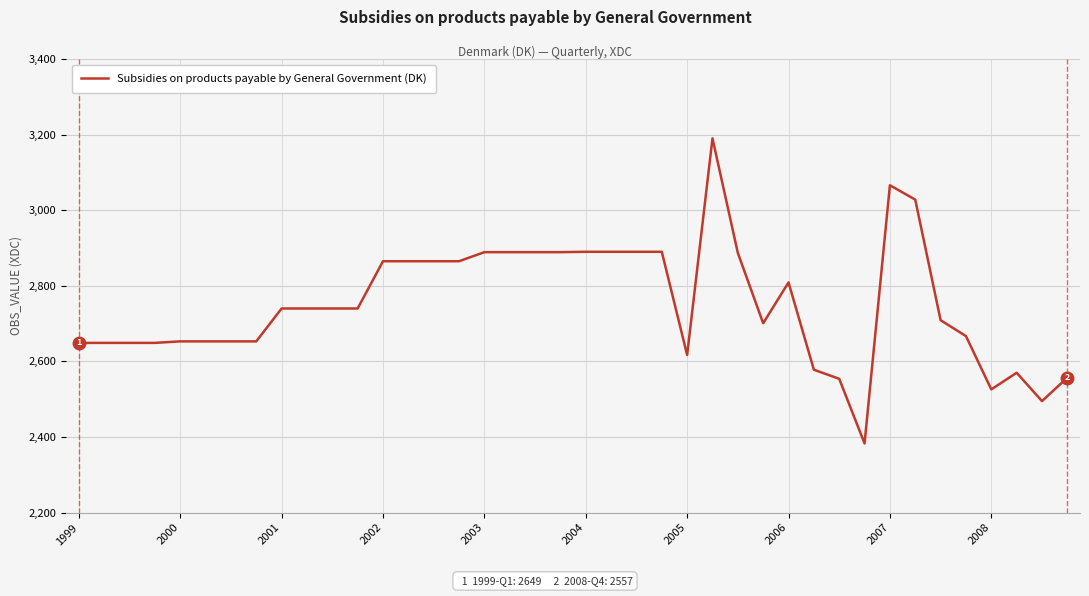

What is the difference between the maximum and minimum values?

807